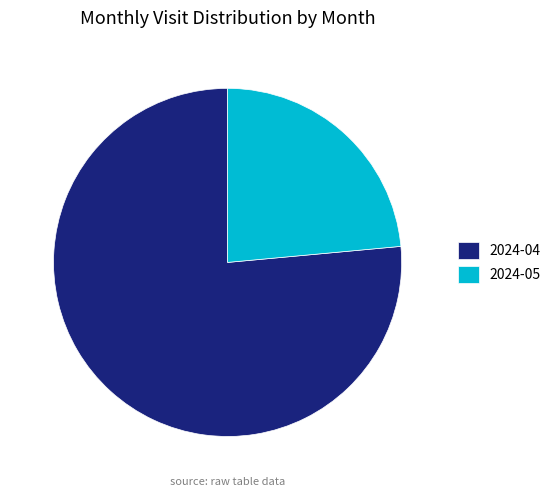

Rank the categories by value from highest to lowest.

2024-04, 2024-05